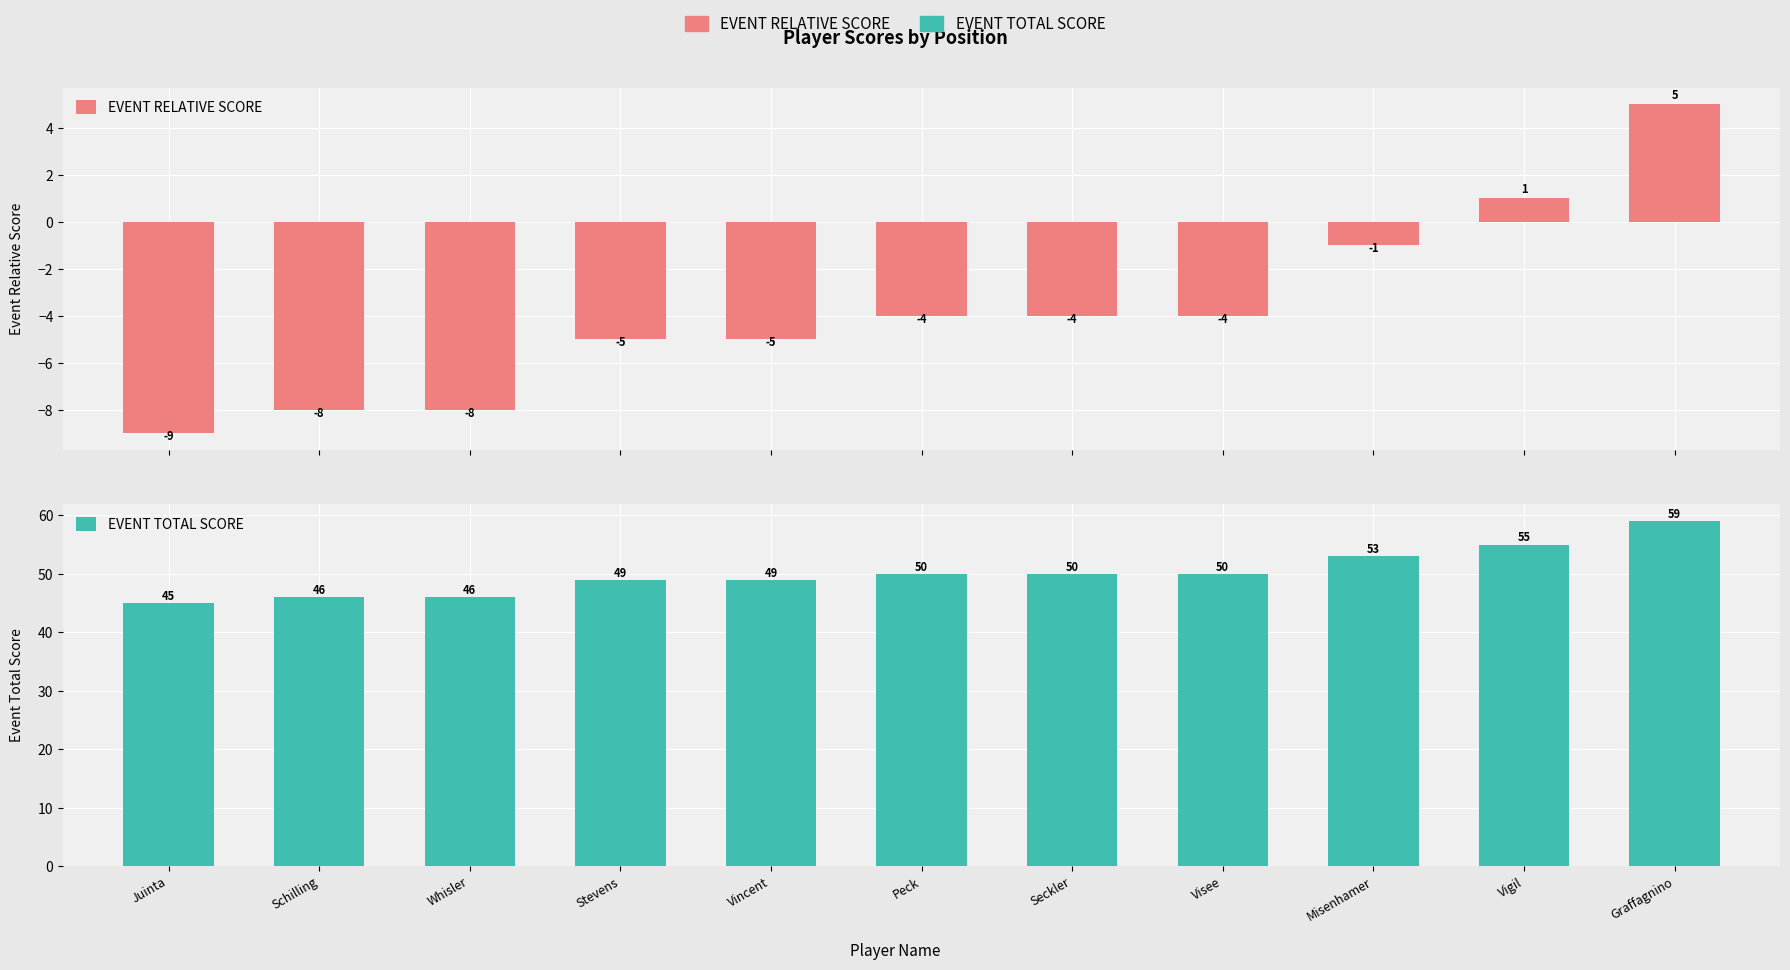

Which series changed the most between Seckler and Visee?

EVENT RELATIVE SCORE